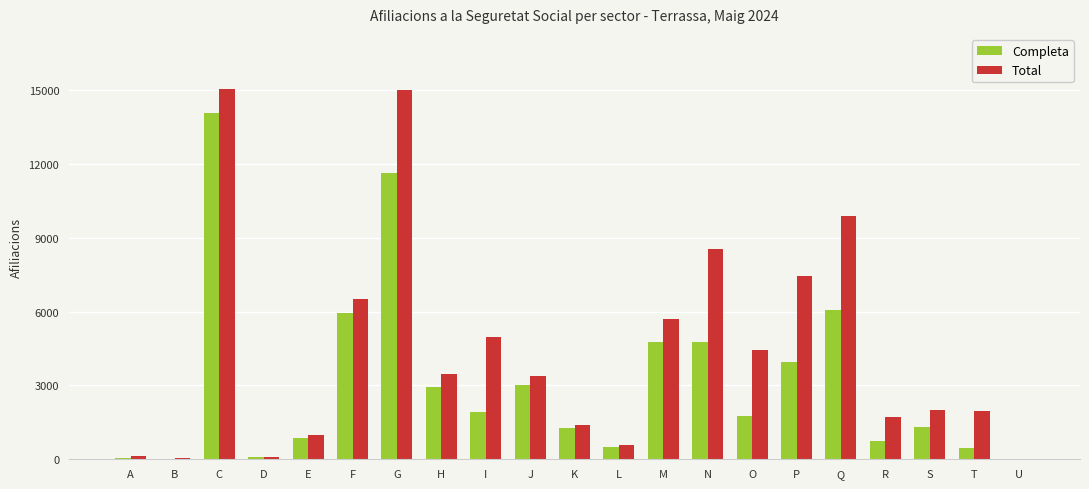

What are all the series names shown in the legend?

Completa, Total